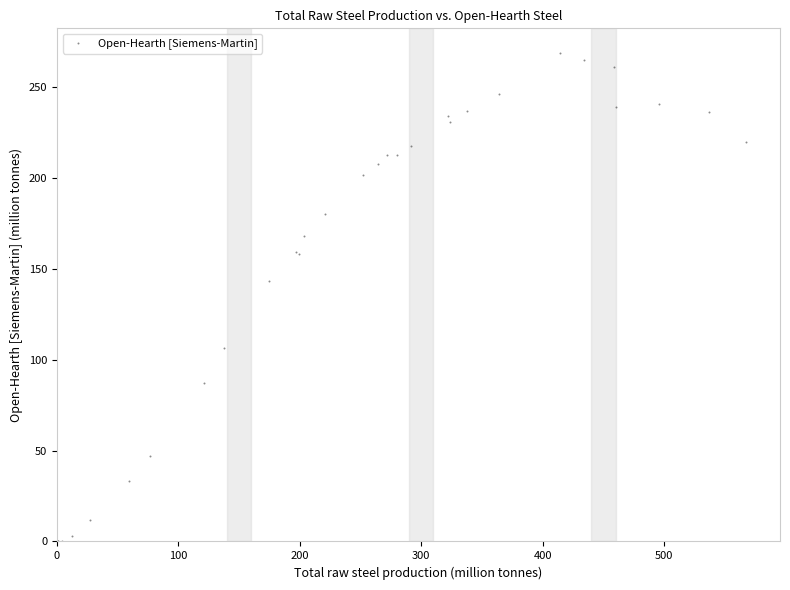

What Y value in the scatter plot is closest to 134?

143.3